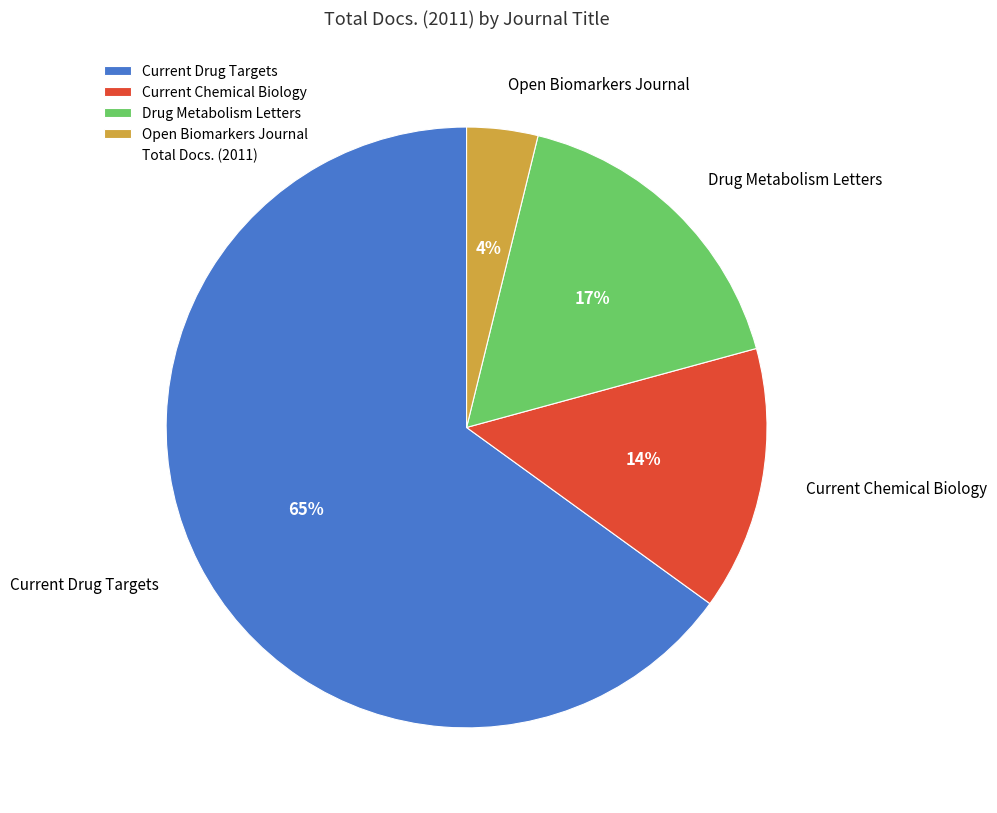

The Current Drug Targets slice represents 71% of the pie. True or false?

False